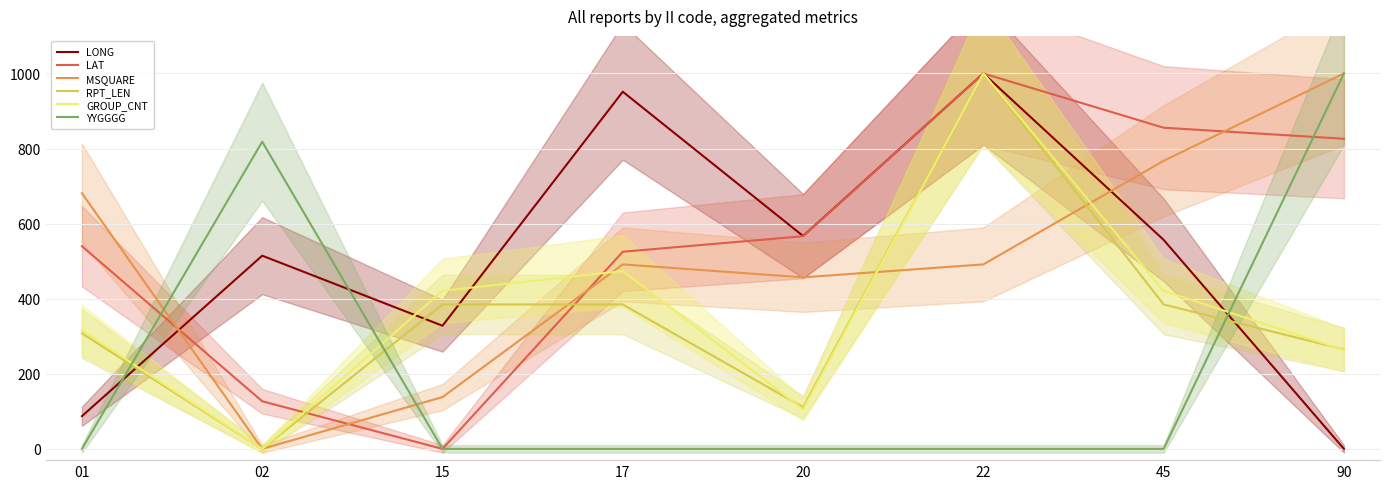

How many interior local peaks does the YYGGGG series have?

1